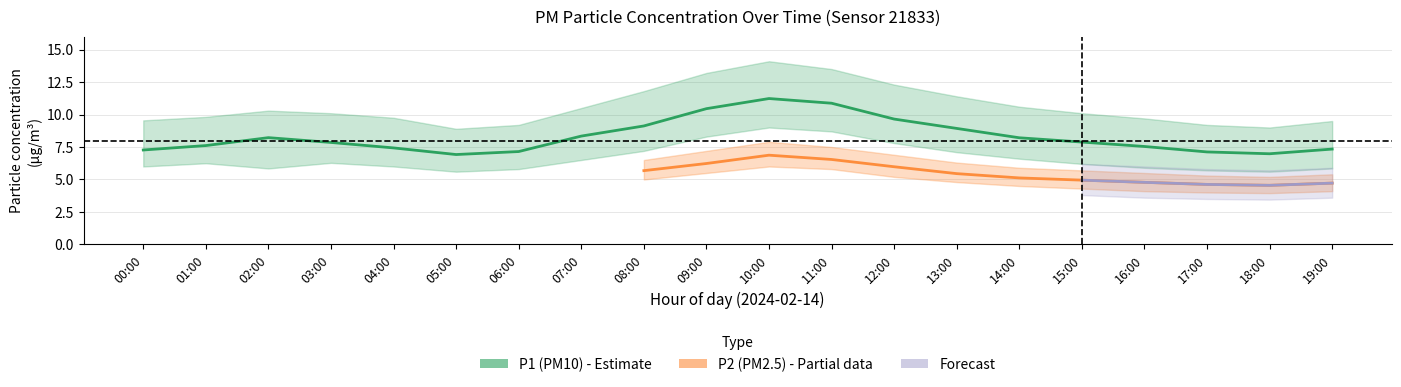

What is the difference between the second highest and second lowest values in the P2_lower series?

1.8